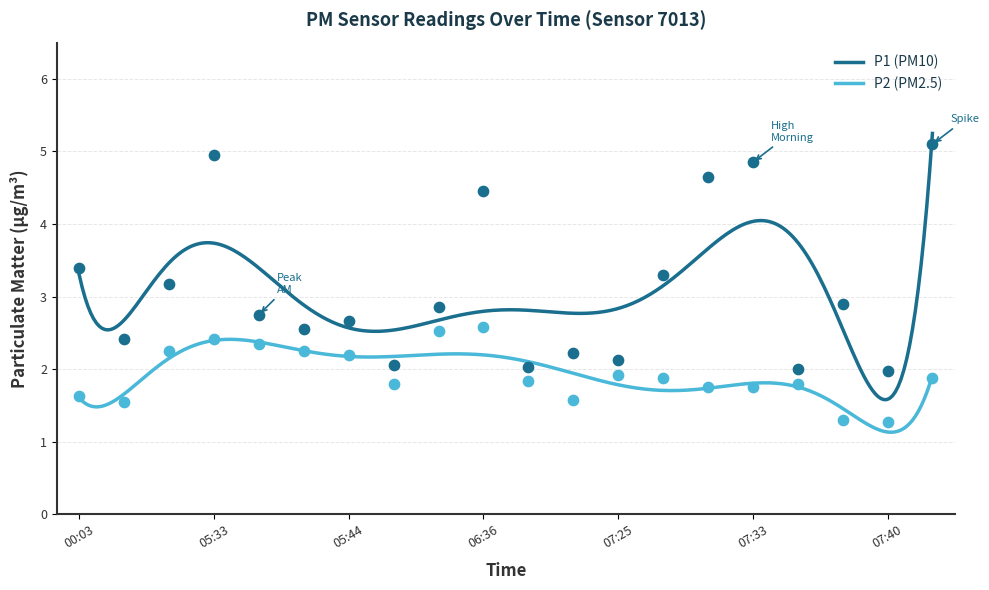

Which series has the largest total across all categories?

P1